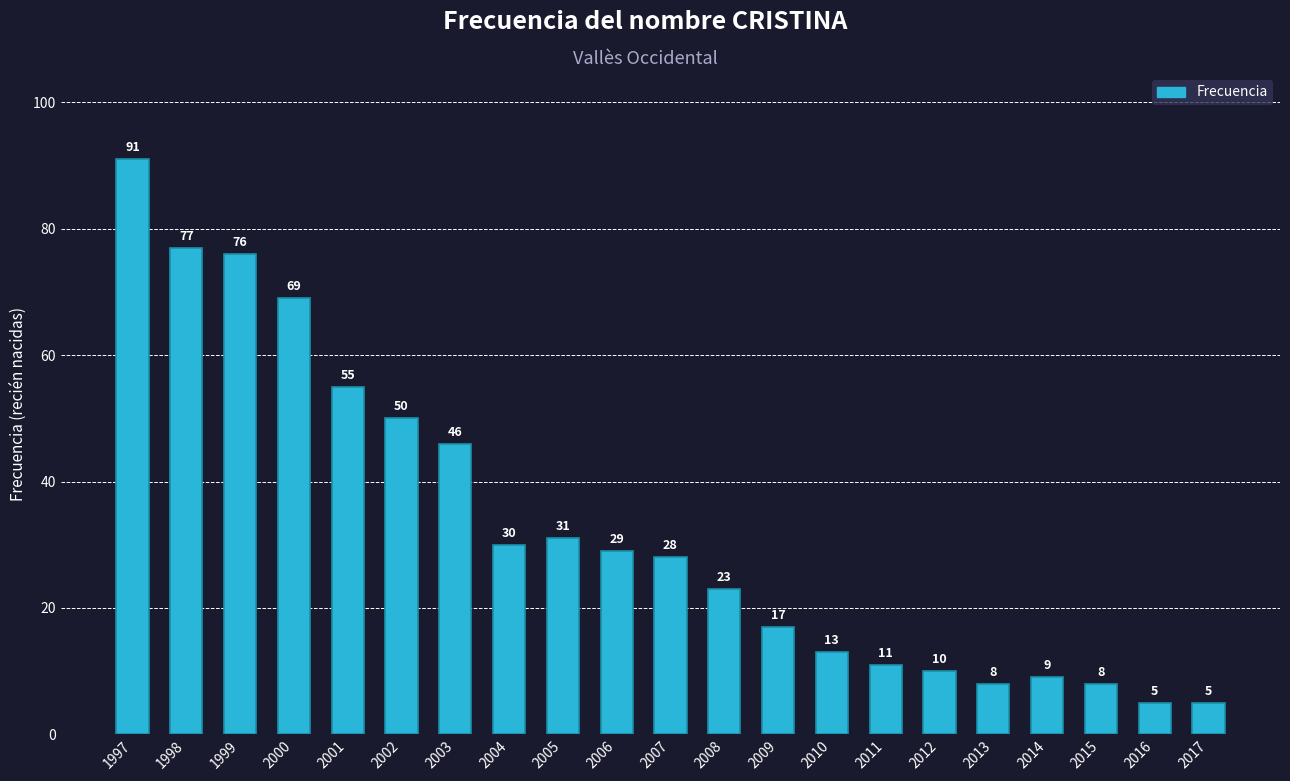

At which label does the data first exceed 28?

1997